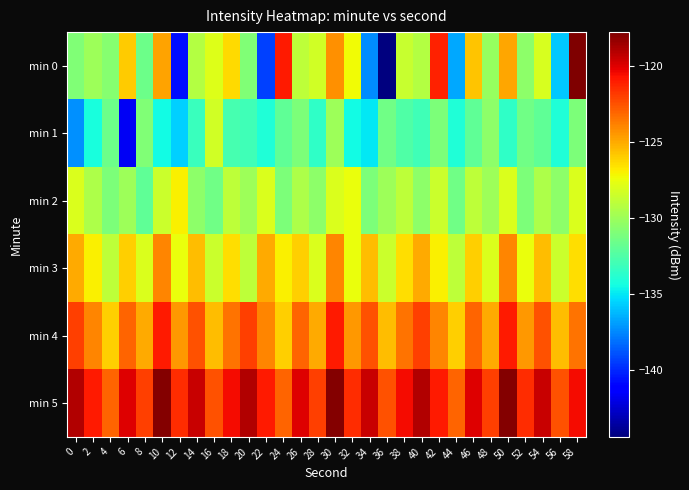

Reading left to right, transcribe all the data shown in this chart.

min 0: 0=-130.9	2=-130.0	4=-130.7	6=-126.0	8=-131.6	10=-124.9	12=-140.7	14=-129.2	16=-127.9	18=-126.4	20=-130.9	22=-139.3	24=-121.0	26=-128.9	28=-128.4	30=-124.3	32=-127.3	34=-137.4	36=-144.4	38=-128.6	40=-129.3	42=-121.2	44=-136.6	46=-125.7	48=-130.2	50=-124.9	52=-130.5	54=-128.1	56=-135.8	58=-117.8
min 1: 0=-137.3	2=-134.2	4=-131.5	6=-141.6	8=-130.9	10=-134.5	12=-135.6	14=-133.2	16=-128.3	18=-132.8	20=-133.0	22=-134.0	24=-132.0	26=-131.0	28=-133.5	30=-130.0	32=-134.5	34=-135.0	36=-131.5	38=-132.5	40=-133.0	42=-131.0	44=-134.0	46=-132.0	48=-130.5	50=-133.5	52=-131.5	54=-132.0	56=-134.0	58=-131.0
min 2: 0=-128.0	2=-129.5	4=-131.0	6=-130.0	8=-132.0	10=-128.5	12=-127.0	14=-130.5	16=-131.5	18=-129.0	20=-130.0	22=-128.0	24=-131.0	26=-129.5	28=-130.5	30=-128.0	32=-127.5	34=-131.0	36=-130.0	38=-129.0	40=-130.5	42=-128.5	44=-131.5	46=-129.0	48=-130.0	50=-128.0	52=-131.0	54=-129.5	56=-130.5	58=-128.0
min 3: 0=-125.0	2=-127.0	4=-129.0	6=-126.0	8=-128.0	10=-124.0	12=-127.5	14=-125.5	16=-128.5	18=-126.5	20=-129.0	22=-125.0	24=-127.0	26=-126.0	28=-128.0	30=-124.0	32=-127.5	34=-125.5	36=-128.5	38=-126.5	40=-125.0	42=-127.0	44=-129.0	46=-126.0	48=-128.0	50=-124.0	52=-127.5	54=-125.5	56=-128.5	58=-126.5
min 4: 0=-122.0	2=-124.0	4=-126.0	6=-123.0	8=-125.0	10=-121.0	12=-124.5	14=-122.5	16=-125.5	18=-123.5	20=-122.0	22=-124.0	24=-126.0	26=-123.0	28=-125.0	30=-121.0	32=-124.5	34=-122.5	36=-125.5	38=-123.5	40=-122.0	42=-124.0	44=-126.0	46=-123.0	48=-125.0	50=-121.0	52=-124.5	54=-122.5	56=-125.5	58=-123.5
min 5: 0=-119.0	2=-121.0	4=-123.0	6=-120.0	8=-122.0	10=-118.0	12=-121.5	14=-119.5	16=-122.5	18=-120.5	20=-119.0	22=-121.0	24=-123.0	26=-120.0	28=-122.0	30=-118.0	32=-121.5	34=-119.5	36=-122.5	38=-120.5	40=-119.0	42=-121.0	44=-123.0	46=-120.0	48=-122.0	50=-118.0	52=-121.5	54=-119.5	56=-122.5	58=-120.5